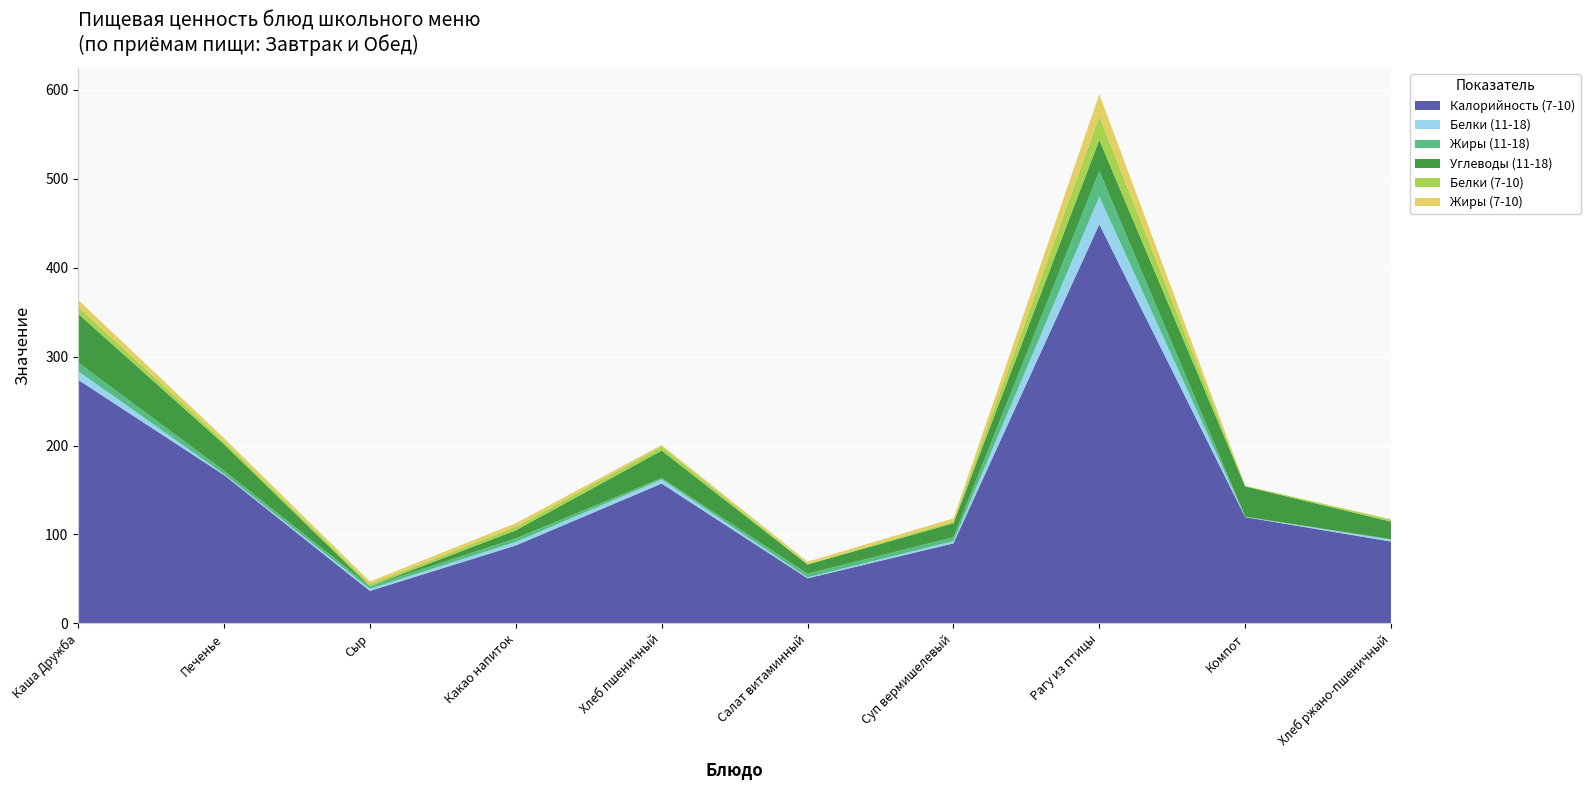

Reading right to left, what are all the values shown in this chart?

Калорийность (7-10): 92.0	119.4	448.9	89.9	50.6	157.2	87.5	36.4	166.8	273.9
Белки (11-18): 2.2	0.5	31.2	2.5	1.1	4.5	4.0	2.3	1.0	9.7
Жиры (11-18): 0.4	0.1	28.8	4.4	4.2	1.7	4.0	3.0	3.9	9.8
Углеводы (11-18): 19.8	34.0	35.1	15.7	10.4	30.8	9.1	0.0	29.8	54.9
Белки (7-10): 2.2	0.6	26.7	2.0	0.6	4.5	4.0	2.3	3.0	7.8
Жиры (7-10): 0.4	0.1	24.6	3.5	2.5	1.7	4.0	3.0	3.9	7.8